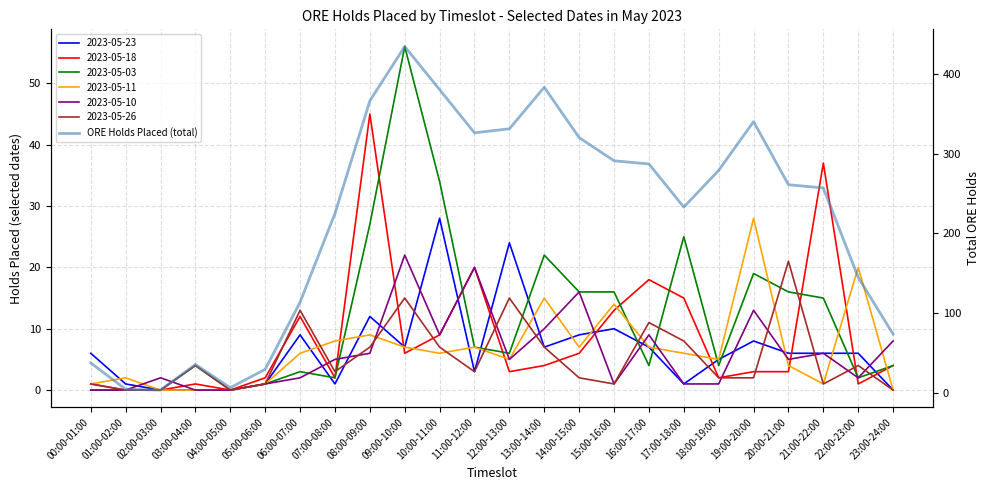

Is it true that the value at 13:00-14:00 is 149?

False